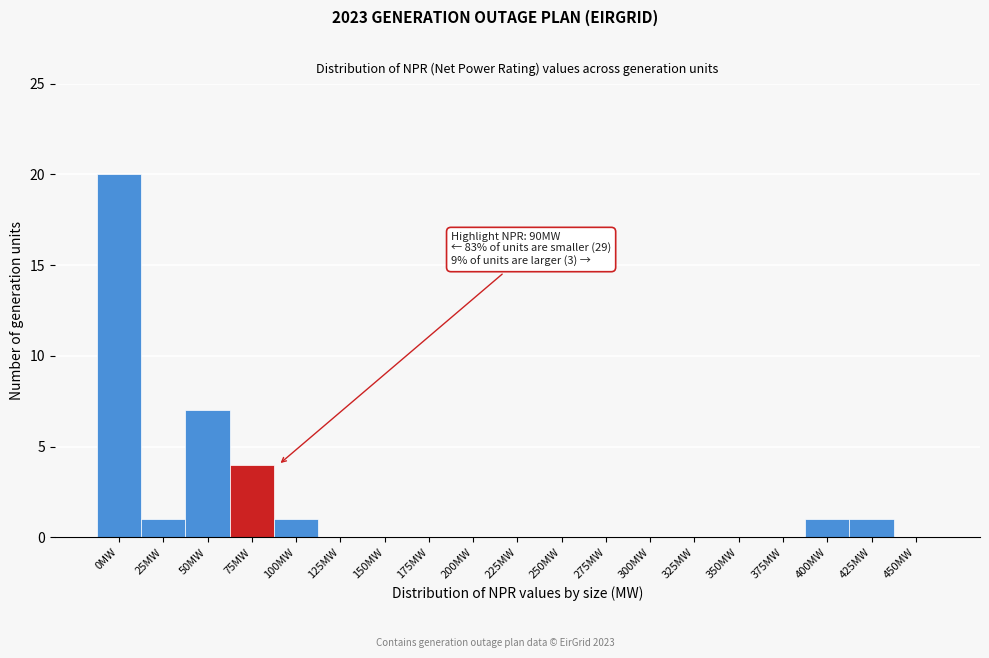

Reading right to left, what are all the values shown in this chart?

450MW=0	425MW=1	400MW=1	375MW=0	350MW=0	325MW=0	300MW=0	275MW=0	250MW=0	225MW=0	200MW=0	175MW=0	150MW=0	125MW=0	100MW=1	75MW=4	50MW=7	25MW=1	0MW=20